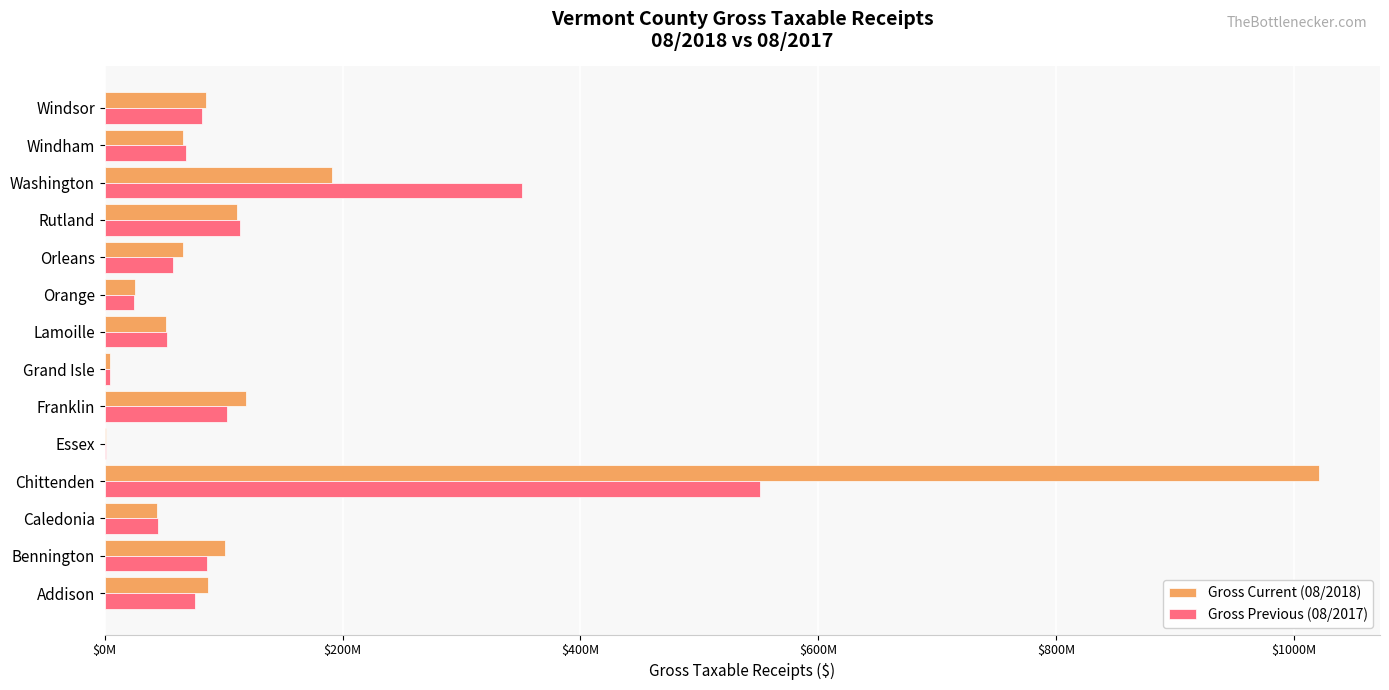

What is the value of the Gross Current (08/2018) bar at the 9th from the left?

25205749.2